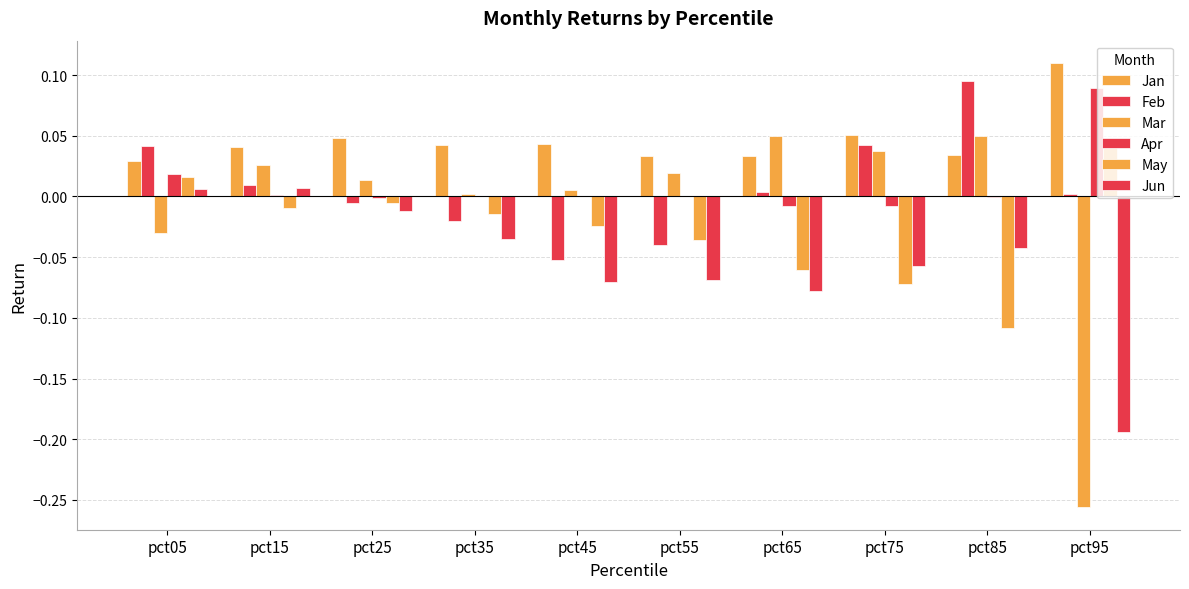

How many series are shown in this chart?

6